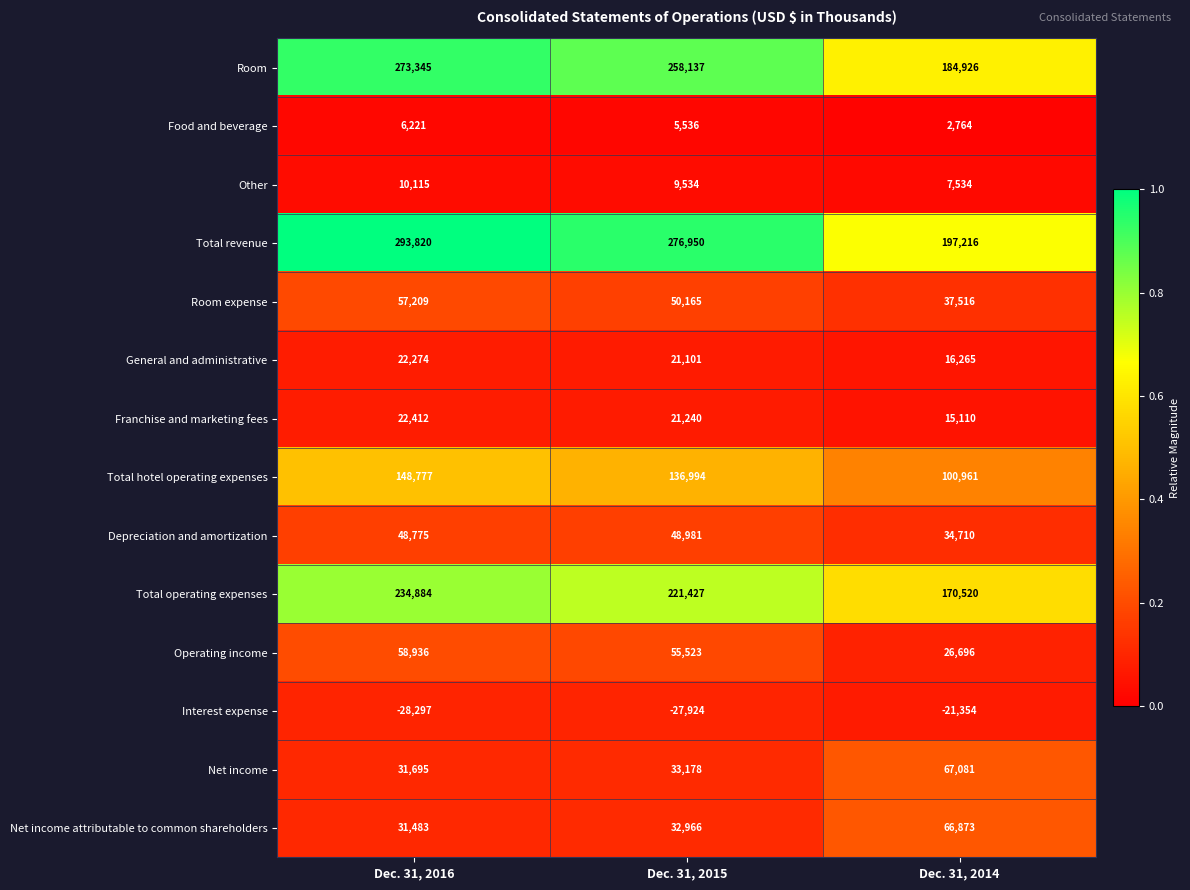

Which series has the largest total across all categories?

Total revenue